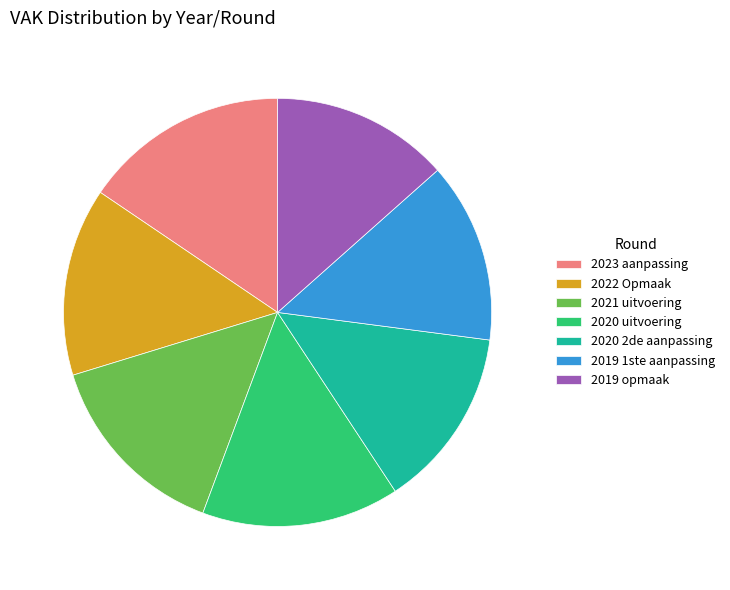

Do 2020 2de aanpassing and 2019 opmaak together represent more than half of the pie?

No